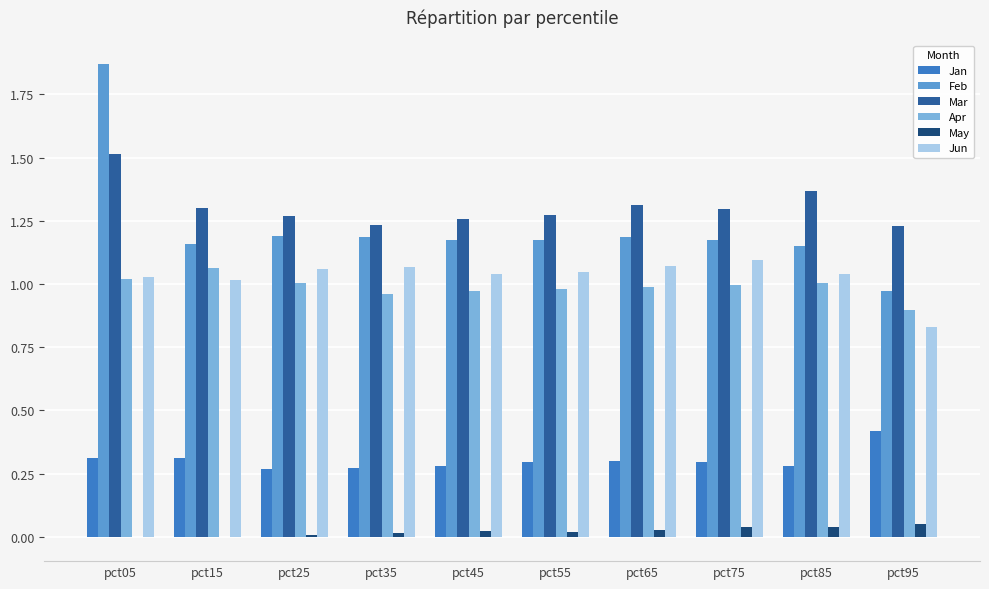

Which series changed the most between pct25 and pct35?

Apr